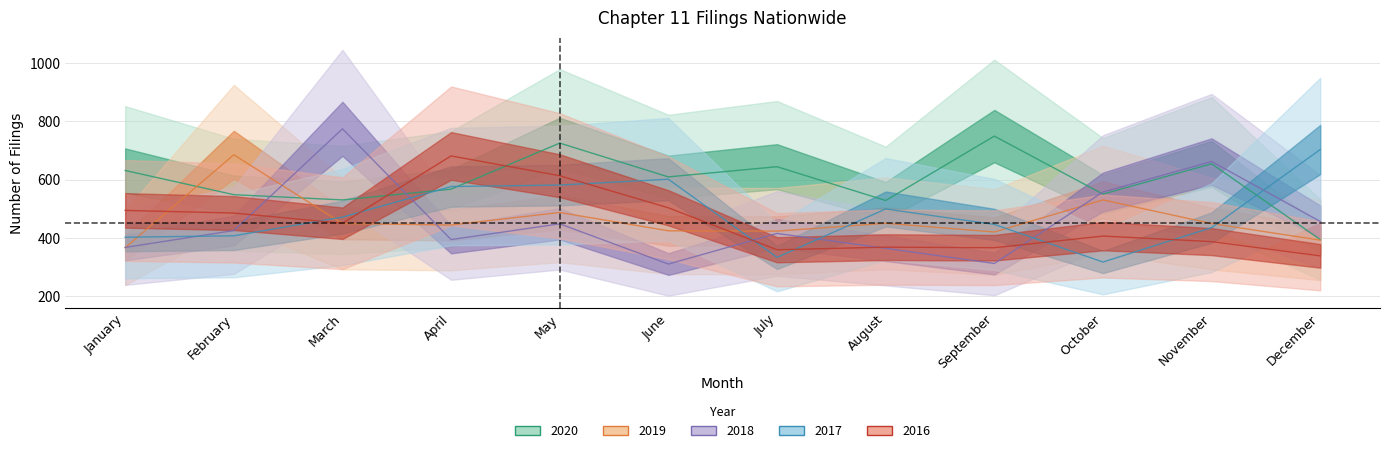

Reading left to right, what are all the values shown in this chart?

2020: 631	548	530	567	725	609	644	528	749	550	654	394
2019: 366	685	449	444	487	424	423	450	420	530	449	392
2018: 367	425	774	394	448	310	415	364	312	557	662	456
2017: 402	407	471	576	581	601	333	499	446	317	435	703
2016: 494	485	450	681	613	503	359	368	366	406	387	338